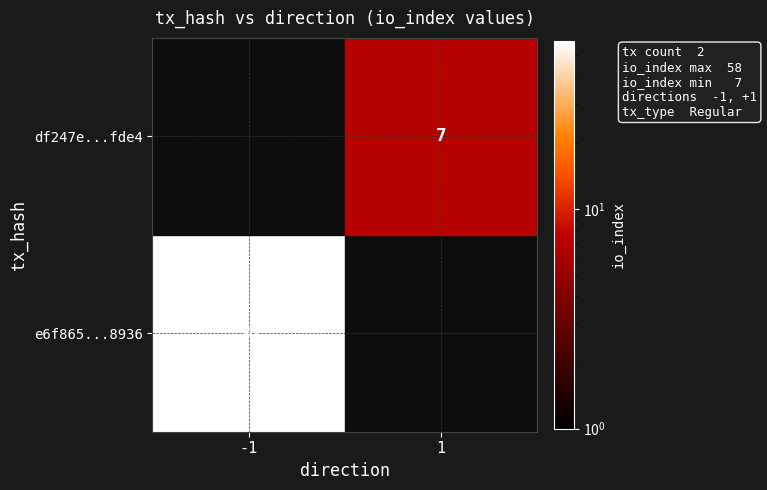

Reading left to right, what are all the values shown in this chart?

e6f865113c29d09e08666278ef69d9ccd408936: direction=-1	io_index=58
df247e9e2d36711ff2b922bb41ae64e471efde4: direction=1	io_index=7